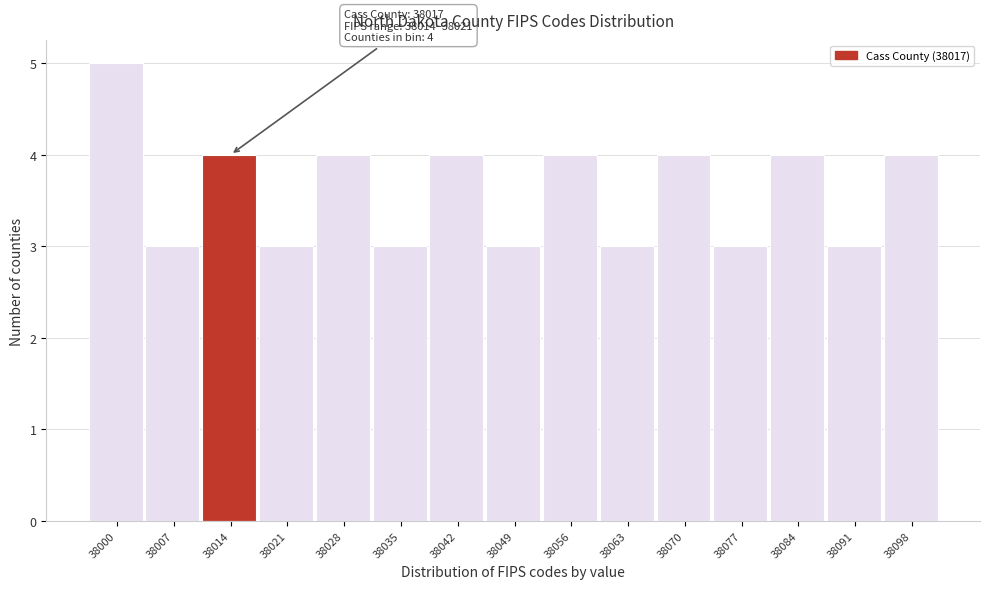

Reading left to right, list all the values displayed in this chart.

38000=5	38007=3	38014=4	38021=3	38028=4	38035=3	38042=4	38049=3	38056=4	38063=3	38070=4	38077=3	38084=4	38091=3	38098=4